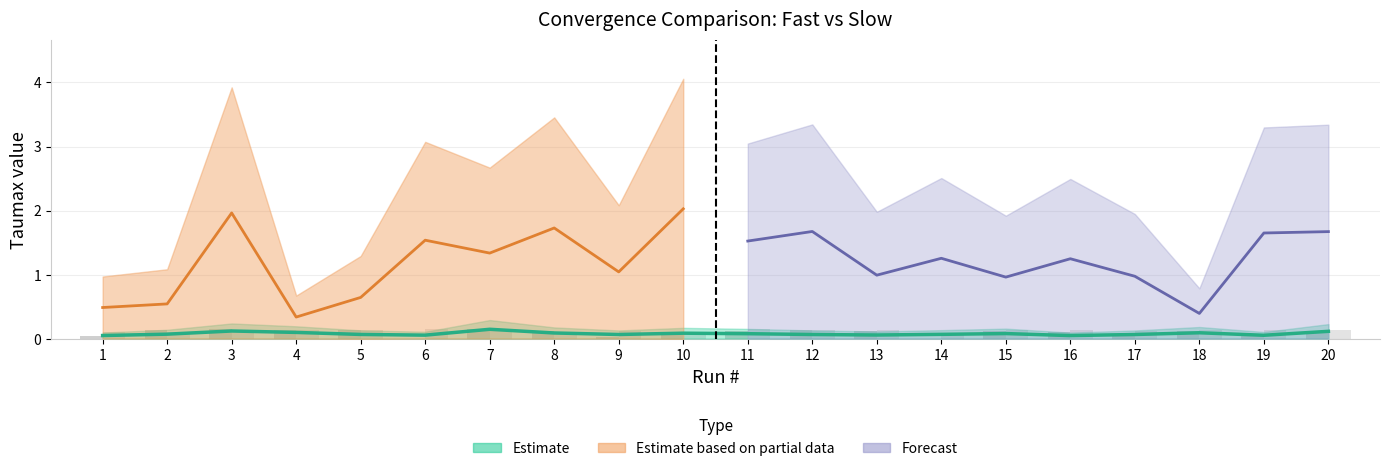

Between 17 and 16, which is larger?

16